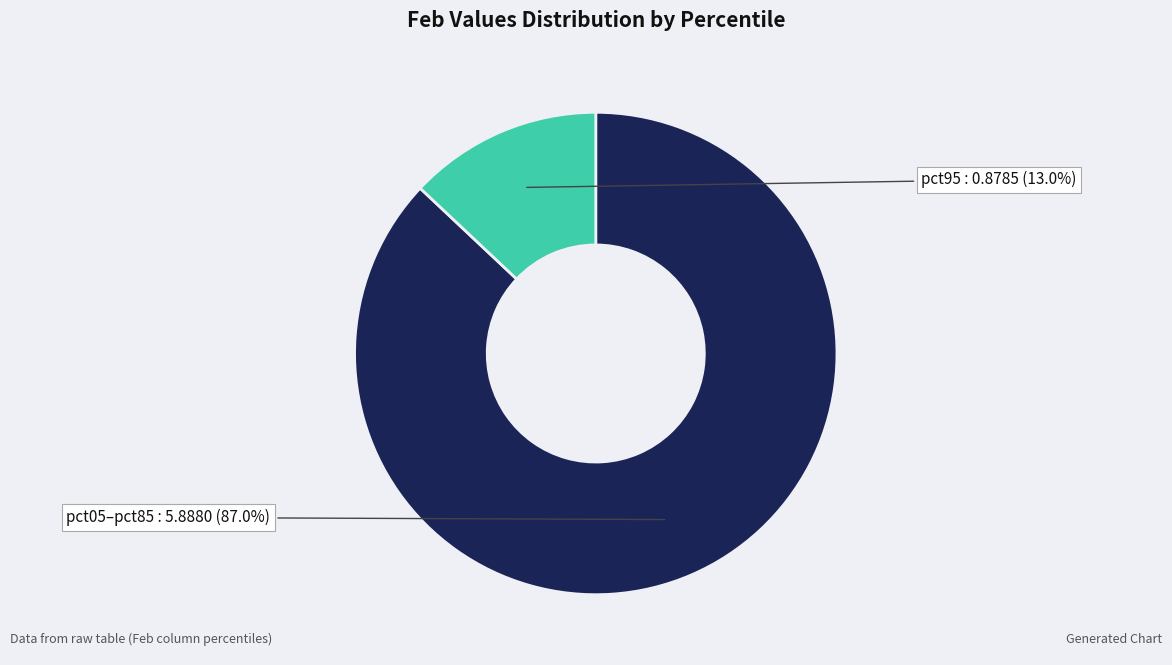

Count the number of slices in the pie.

2